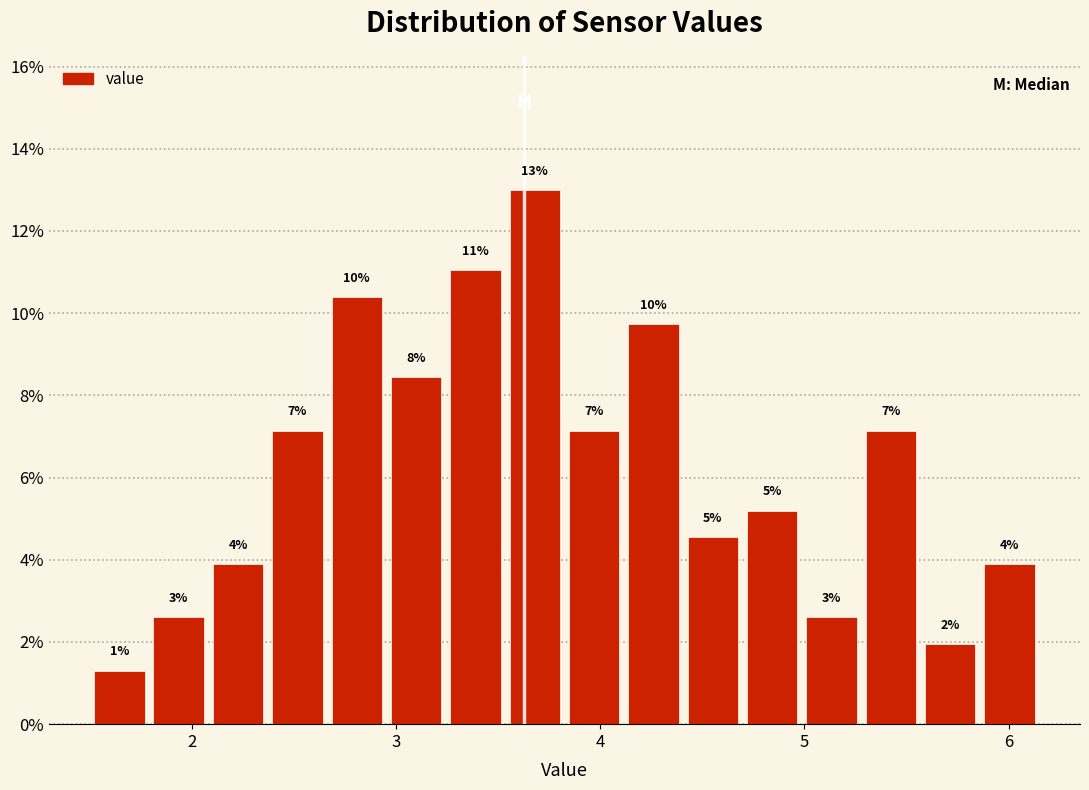

Read against the x-axis, roughly where is the centre of the tallest bar?

3.7